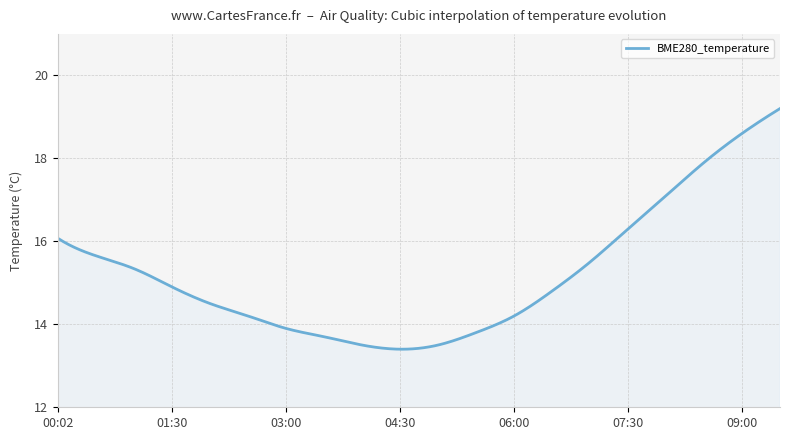

What is the minimum value shown in the chart?

13.4